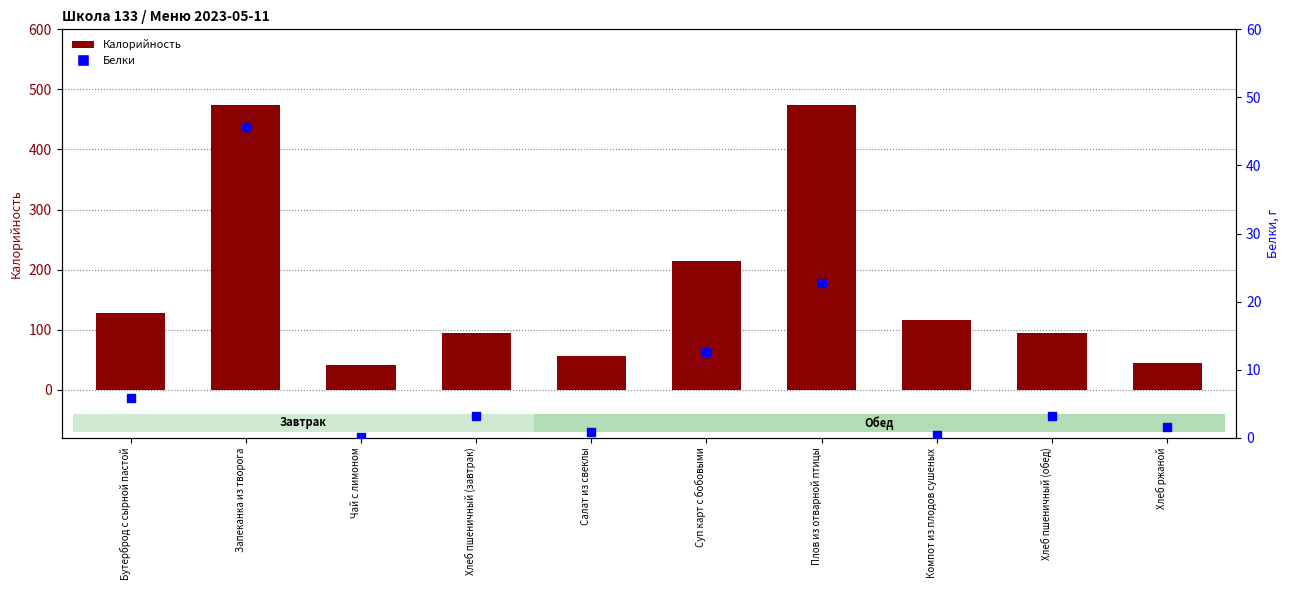

Which series has the widest spread of Y values?

Калорийность